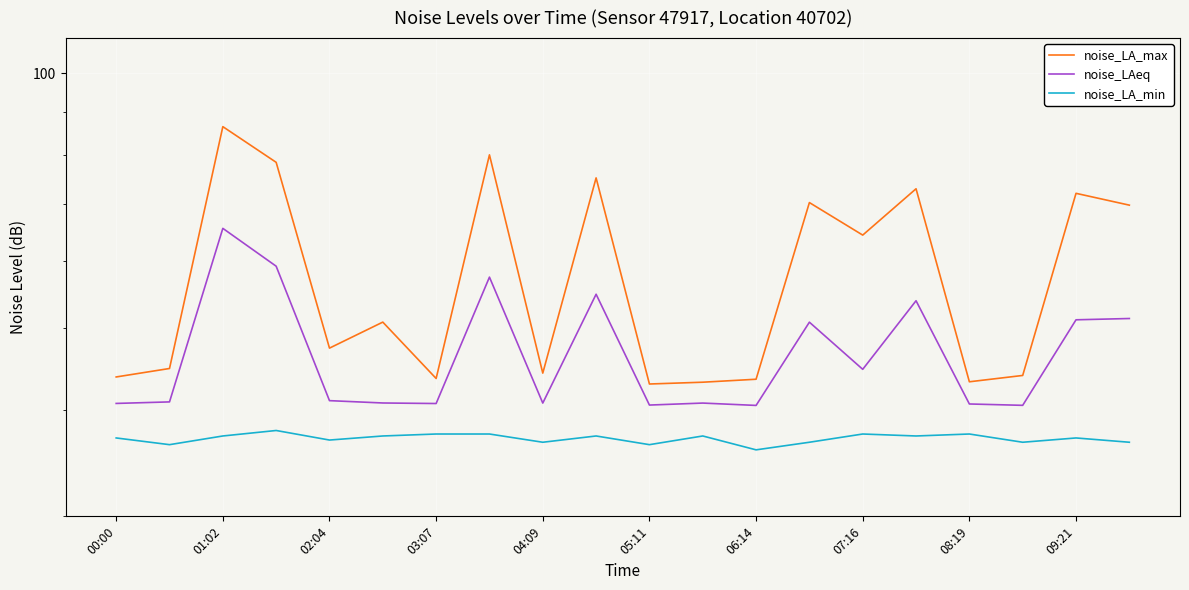

At which label does noise_LA_max first exceed 50?

01:02